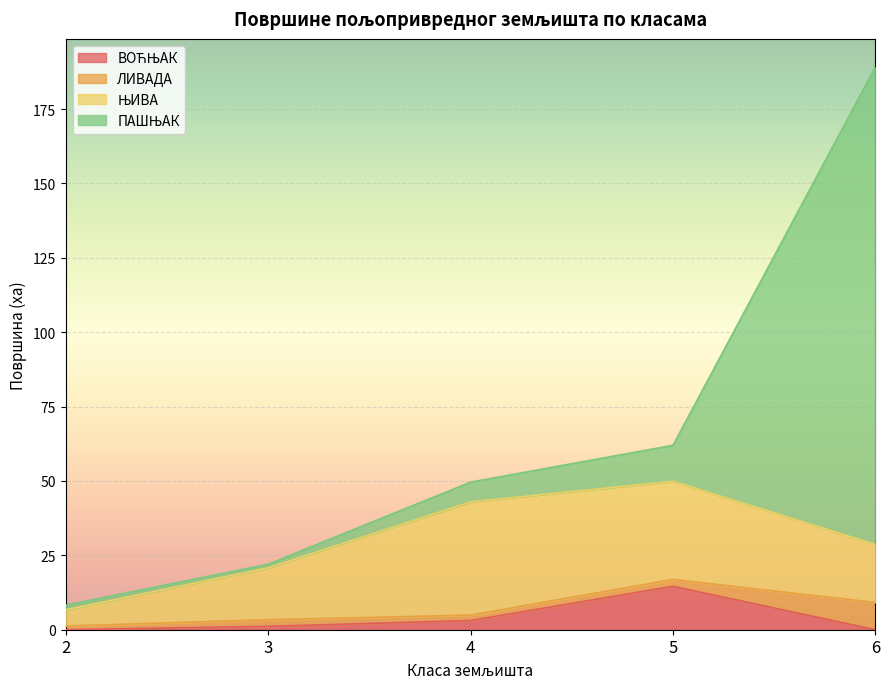

How many lines are shown in the chart?

4